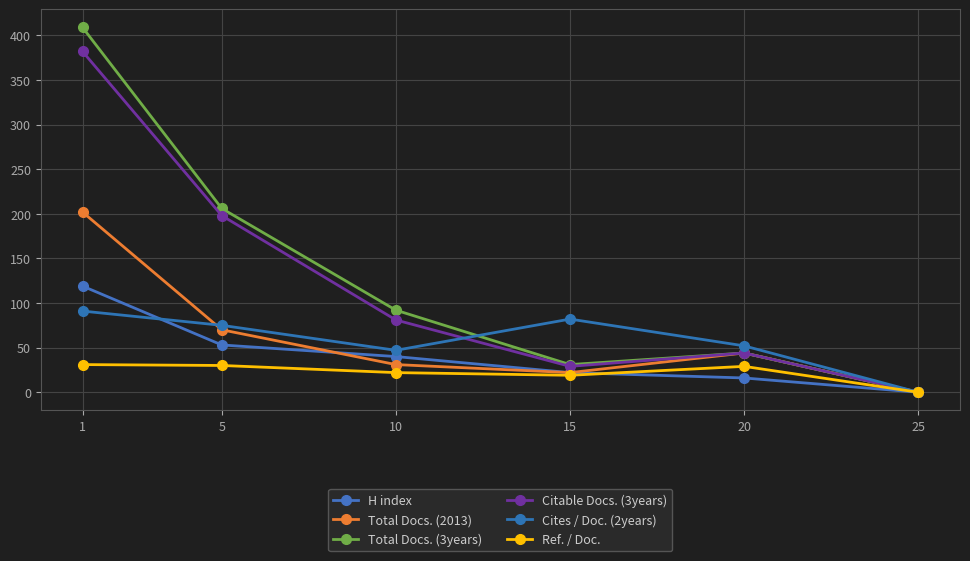

Is it true that Citable Docs. (3years) equals 81 at 10?

True